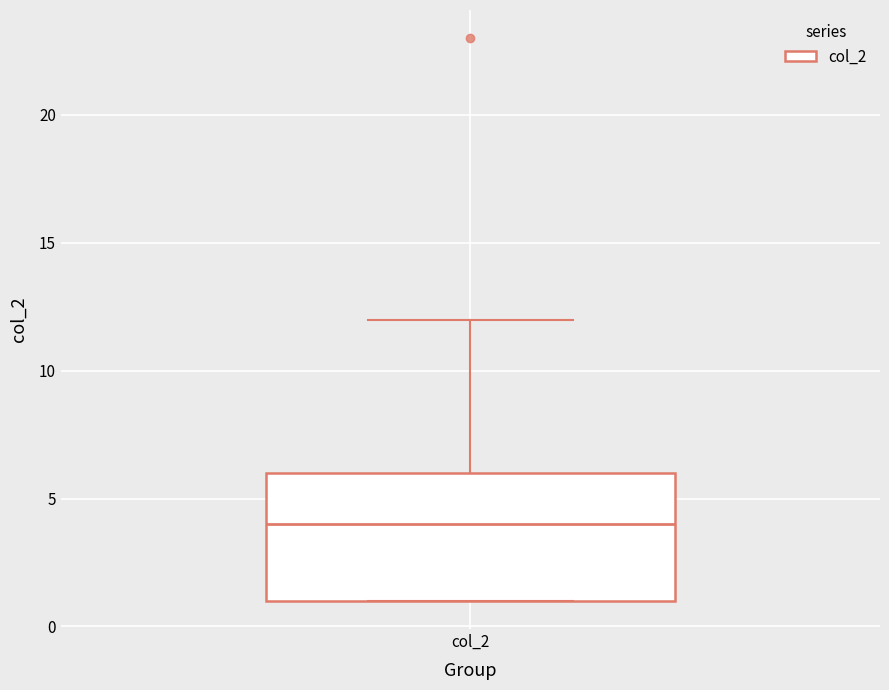

Transcribe this box plot: give where the median line is, the range the box spans, and where the two whiskers end, as read against the y-axis. The values are not printed on the chart, so give them approximately, as read against the axis.

median 4, box 1 to 6, whiskers 1 to 12